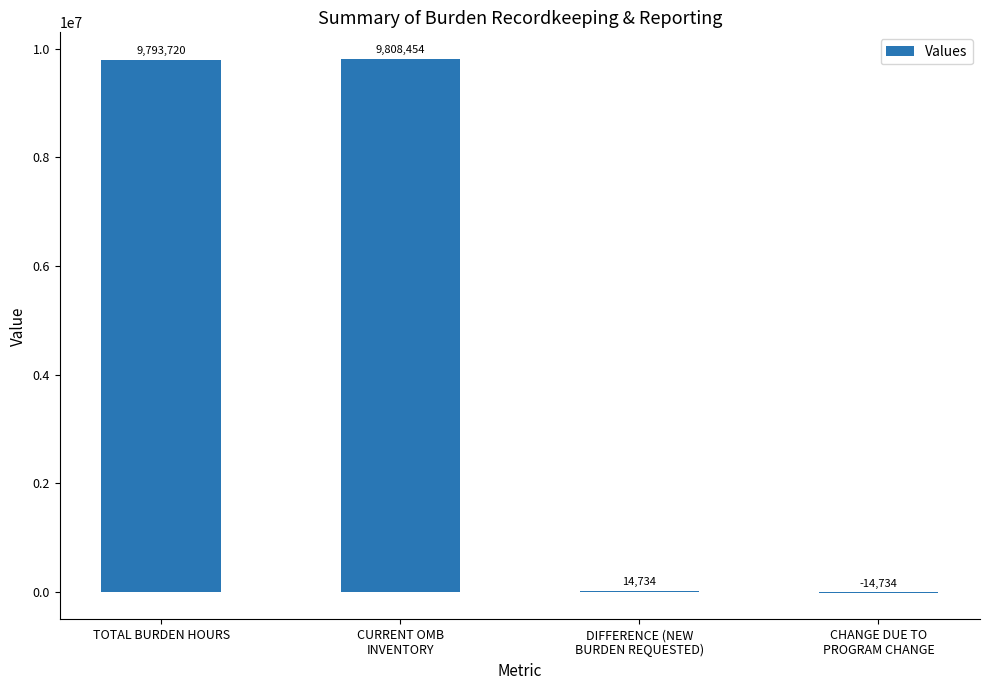

At which label is the value closest to 4896860?

DIFFERENCE (NEW
BURDEN REQUESTED)